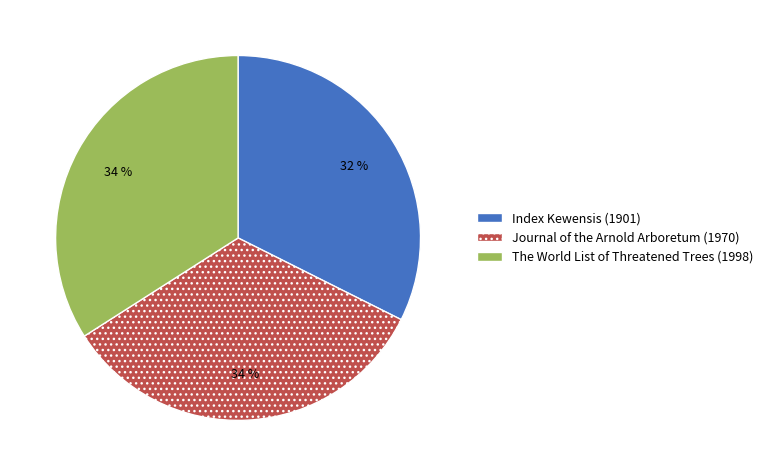

Combined, do Index Kewensis (1901) and Journal of the Arnold Arboretum (1970) account for over 50%?

Yes